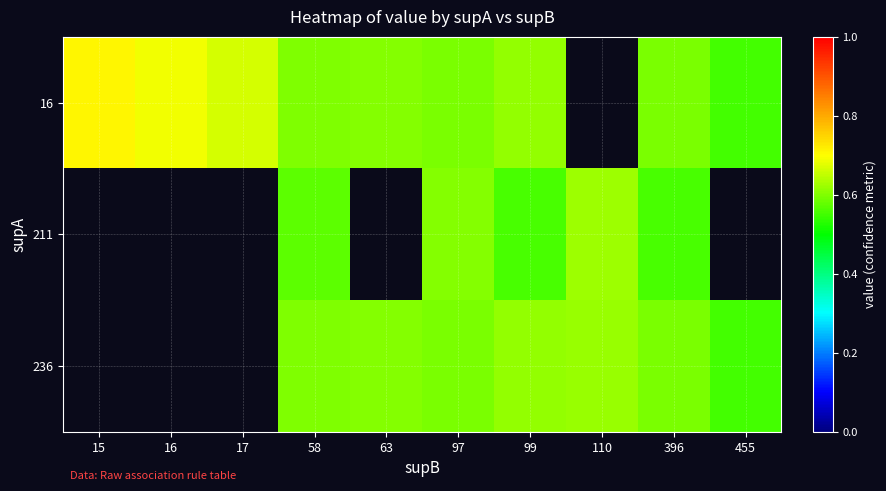

True or false: 16 has a value of 0.7 at 17.

True